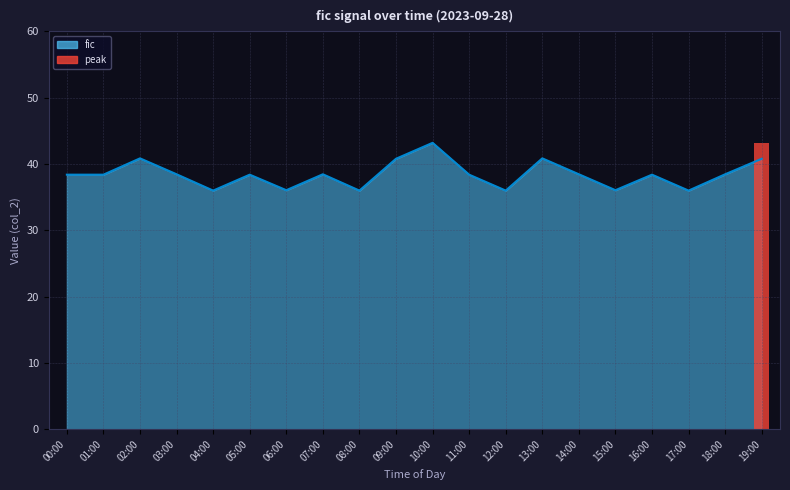

Is it true that the value at 07:00 is 38.4?

True